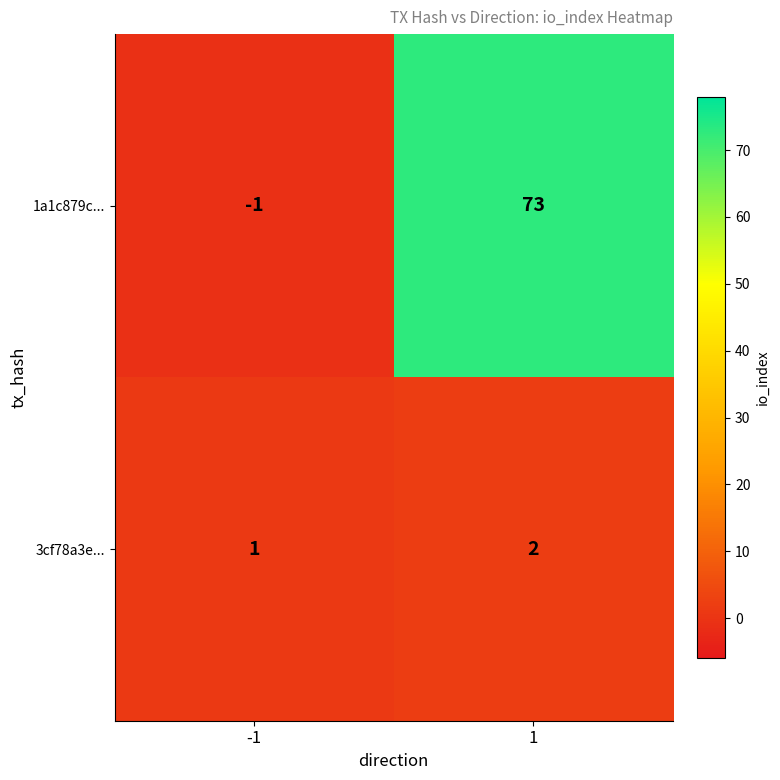

Rank the series by their maximum value, from lowest to highest.

3cf78a3e..., 1a1c879c...